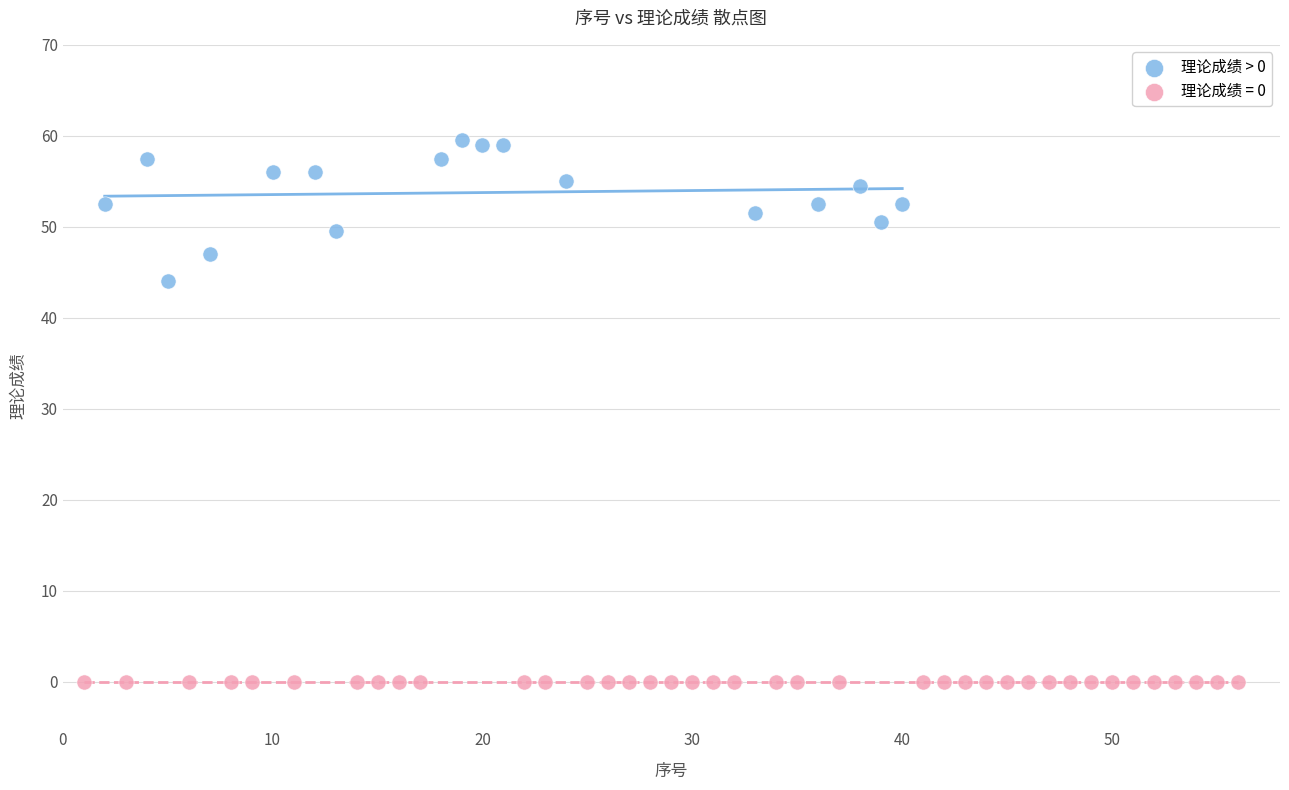

Which series reaches the maximum Y coordinate?

理论成绩 > 0